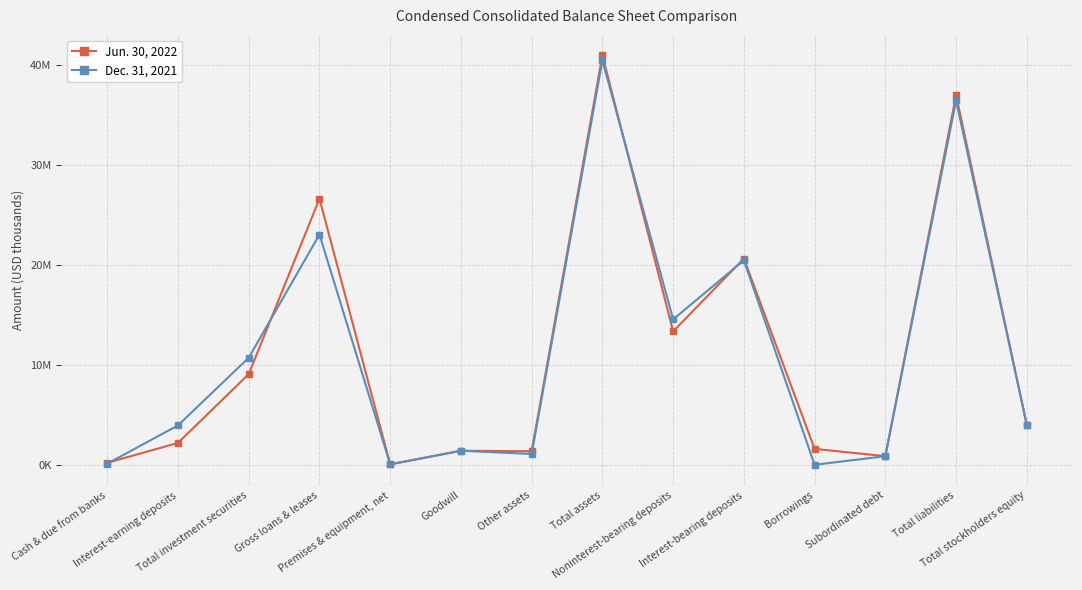

At which label does Dec. 31, 2021 first exceed 3999630?

Total investment securities